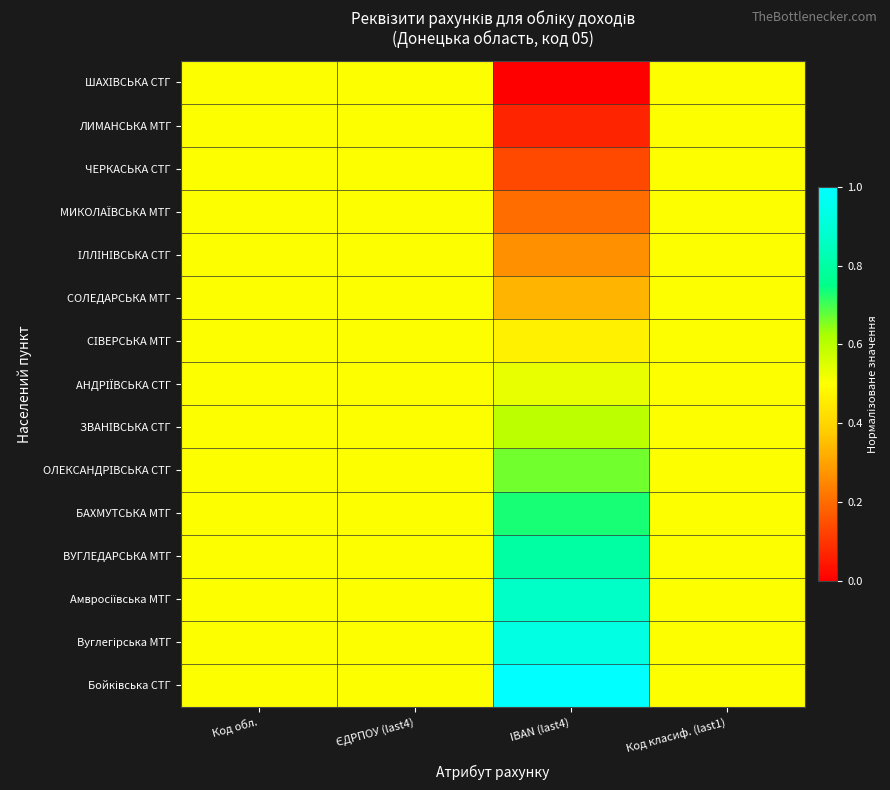

Which has a higher value, Код обл. or IBAN (last4)?

Код обл.